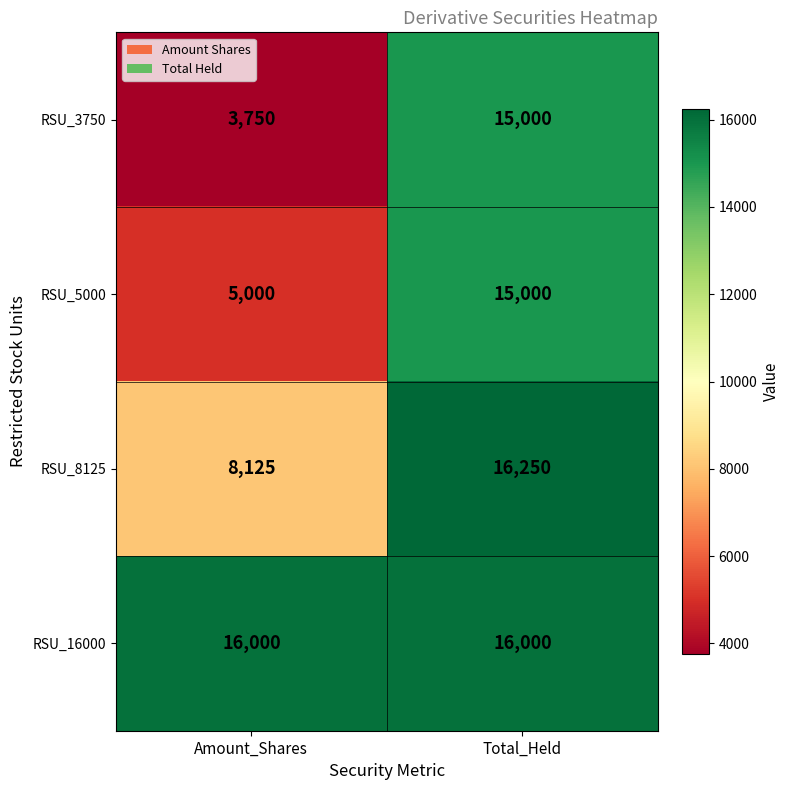

Rank the series at Amount_Shares from highest to lowest value.

RSU_16000, RSU_8125, RSU_5000, RSU_3750